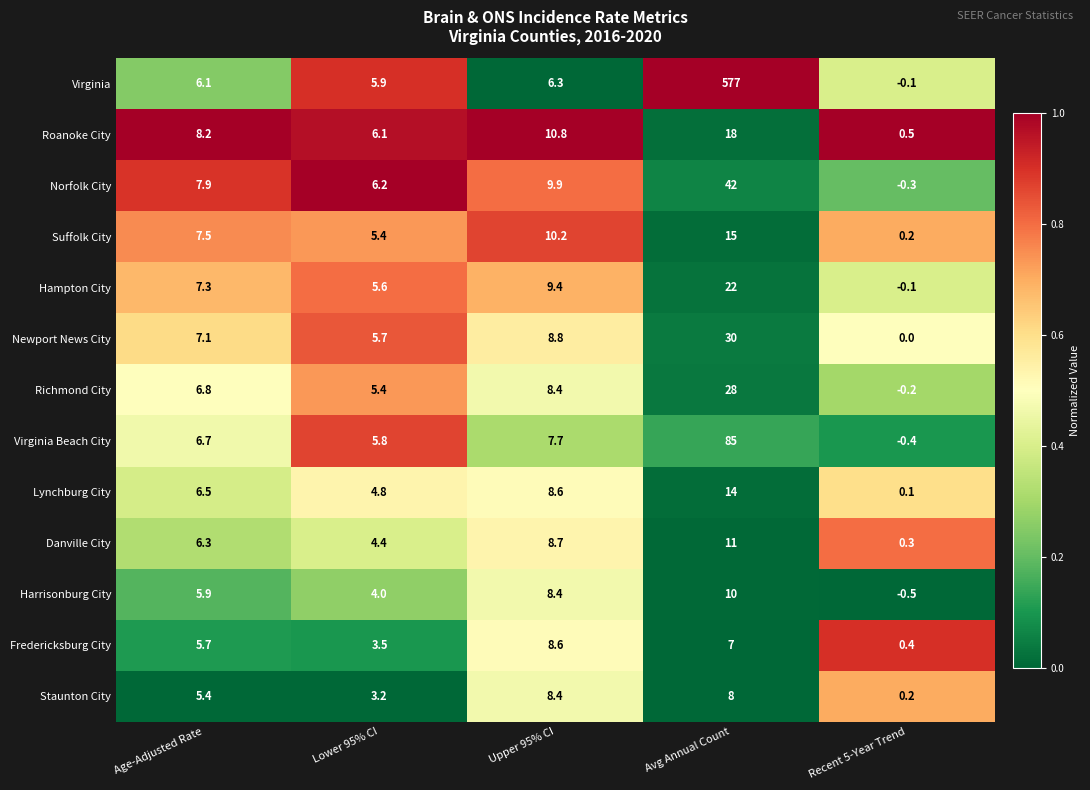

What is the total value across all series at Recent 5-Year Trend?

0.1